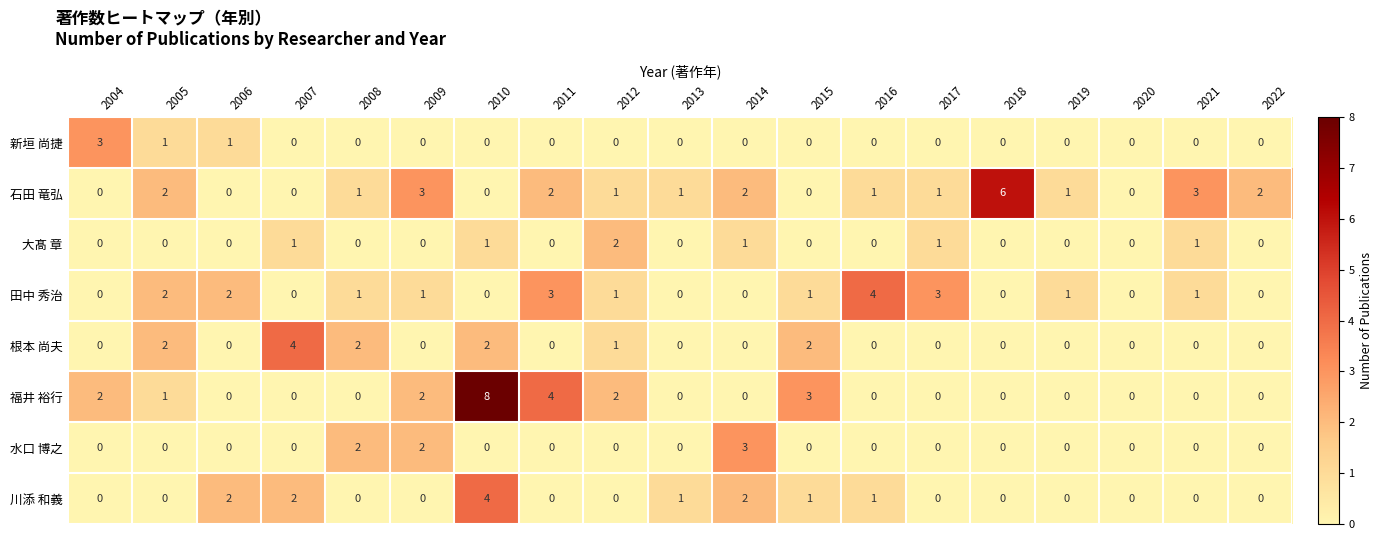

Which series has the widest spread of values?

福井 裕行